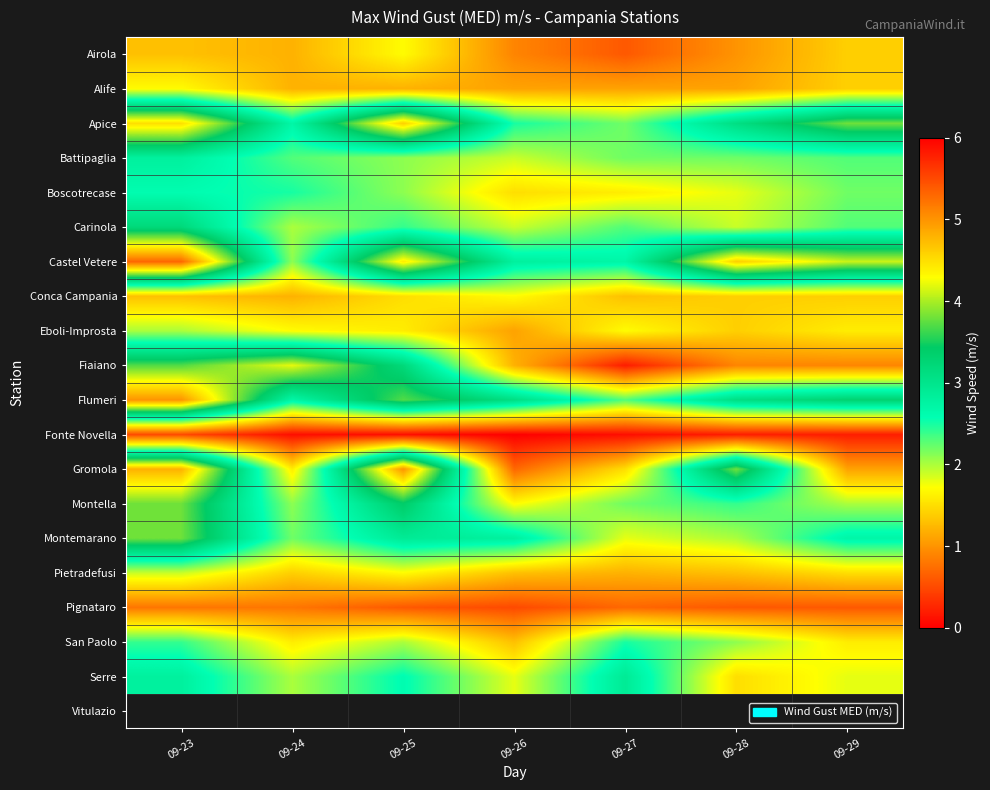

List the series in order of their peak value, highest first.

Castel Vetere, Flumeri, Gromola, Apice, Fiaiano, Montella, Montemarano, Carinola, Serre, Battipaglia, Boscotrecase, San Paolo, Eboli-Improsta, Pietradefusi, Airola, Alife, Conca Campania, Pignataro, Fonte Novella